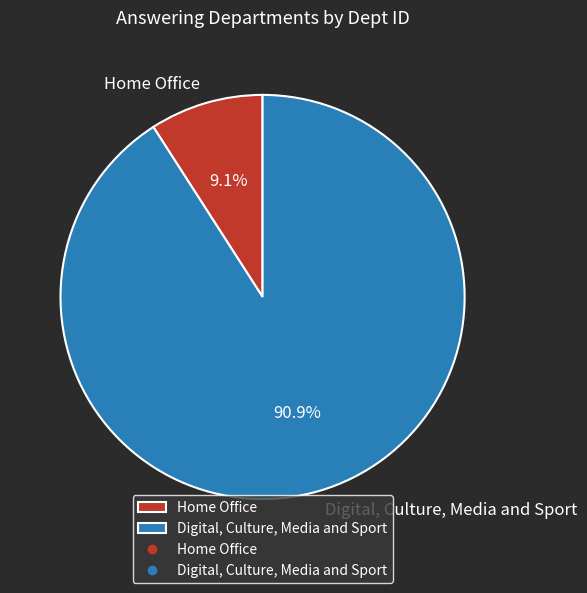

Which category has the smallest portion of the pie?

Home Office